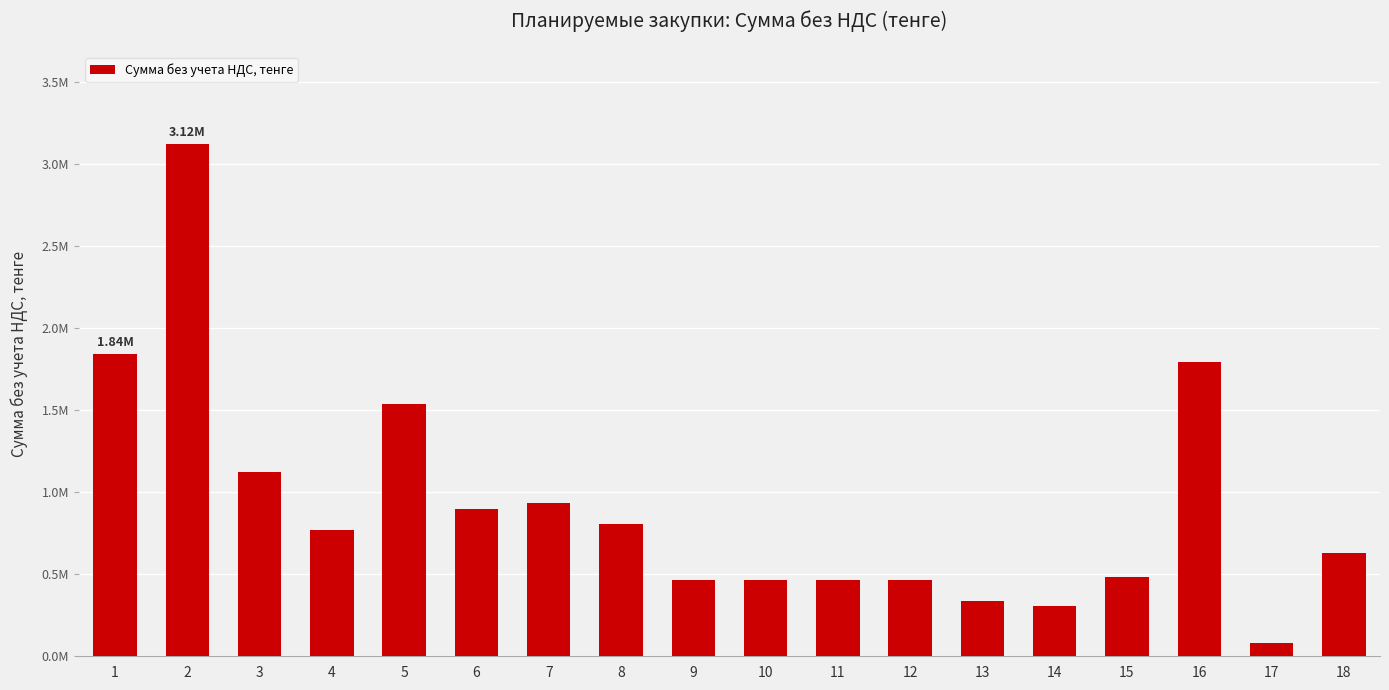

What is the change in value from 8 to 16?

+985000